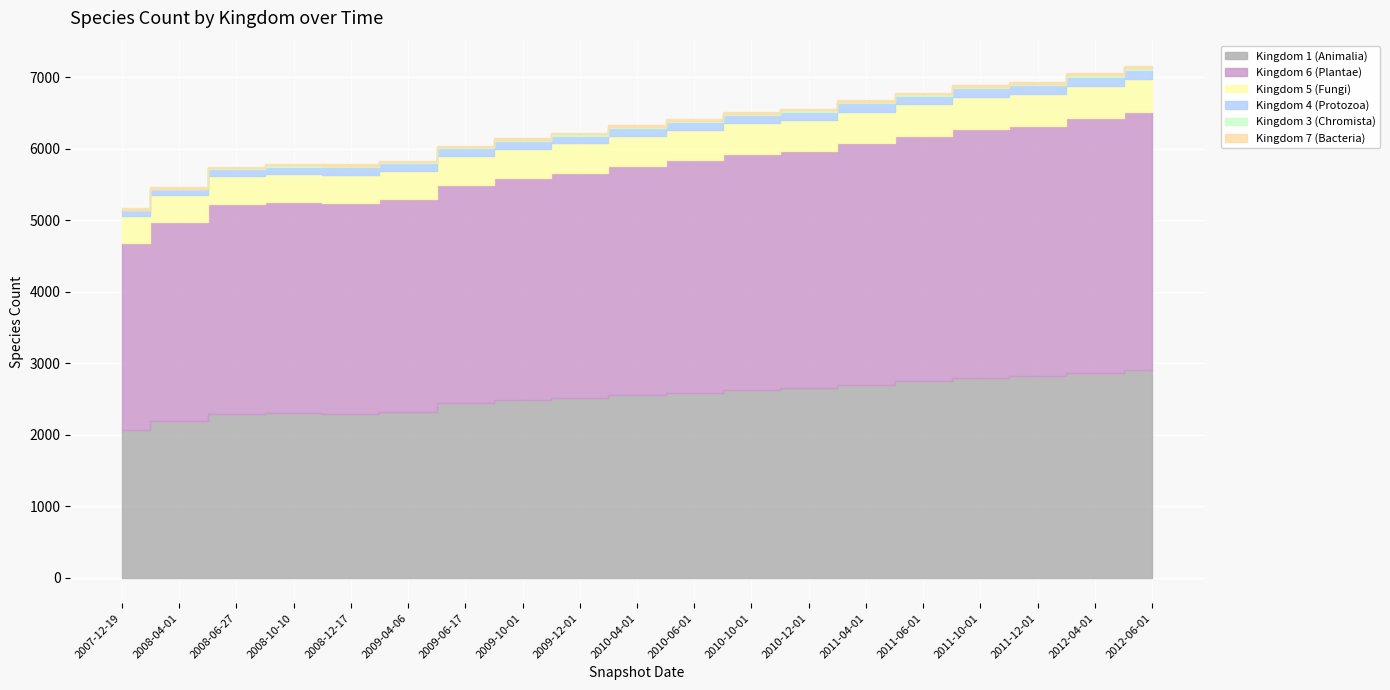

Reading left to right, extract all data points from this chart.

Kingdom 1 (Animalia): 2071	2196	2288	2303	2292	2312	2445	2490	2510	2560	2590	2630	2650	2700	2750	2800	2820	2870	2910
Kingdom 6 (Plantae): 2613	2776	2944	2950	2954	2987	3050	3100	3150	3200	3250	3300	3320	3380	3430	3480	3500	3560	3610
Kingdom 5 (Fungi): 383	388	393	395	394	394	406	410	415	420	425	430	432	438	442	448	450	456	460
Kingdom 4 (Protozoa): 74	75	88	103	102	103	104	106	108	110	112	114	115	117	119	121	122	124	126
Kingdom 3 (Chromista): 6	6	17	17	17	17	17	18	18	19	19	20	20	21	21	22	22	23	23
Kingdom 7 (Bacteria): 22	22	22	22	22	23	23	23	24	24	24	25	25	25	26	26	26	27	27